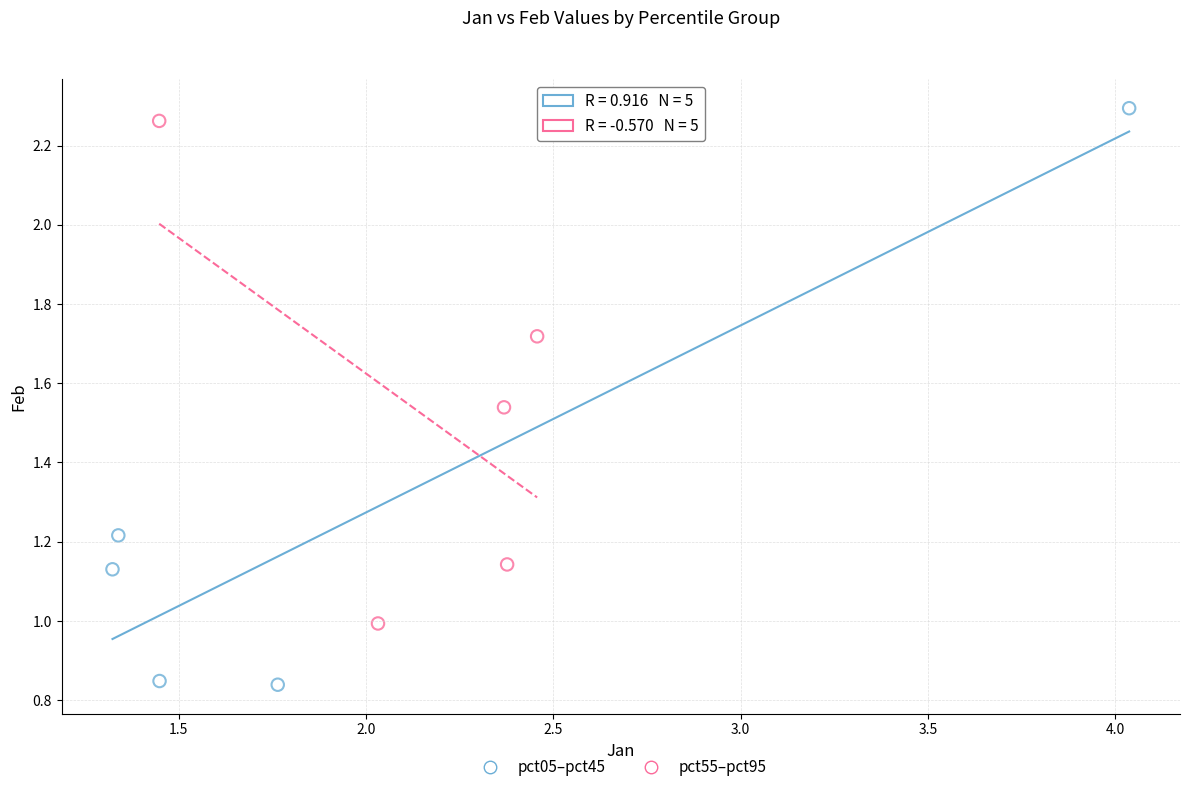

What are all the series names shown in the legend?

pct05–pct45, pct55–pct95